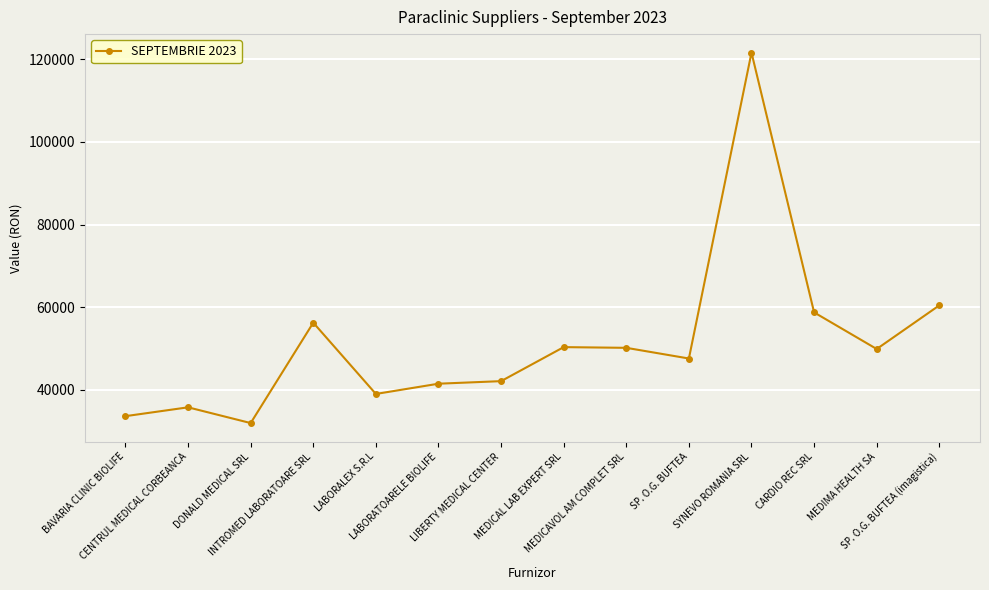

Count the number of values greater than 49899.

7